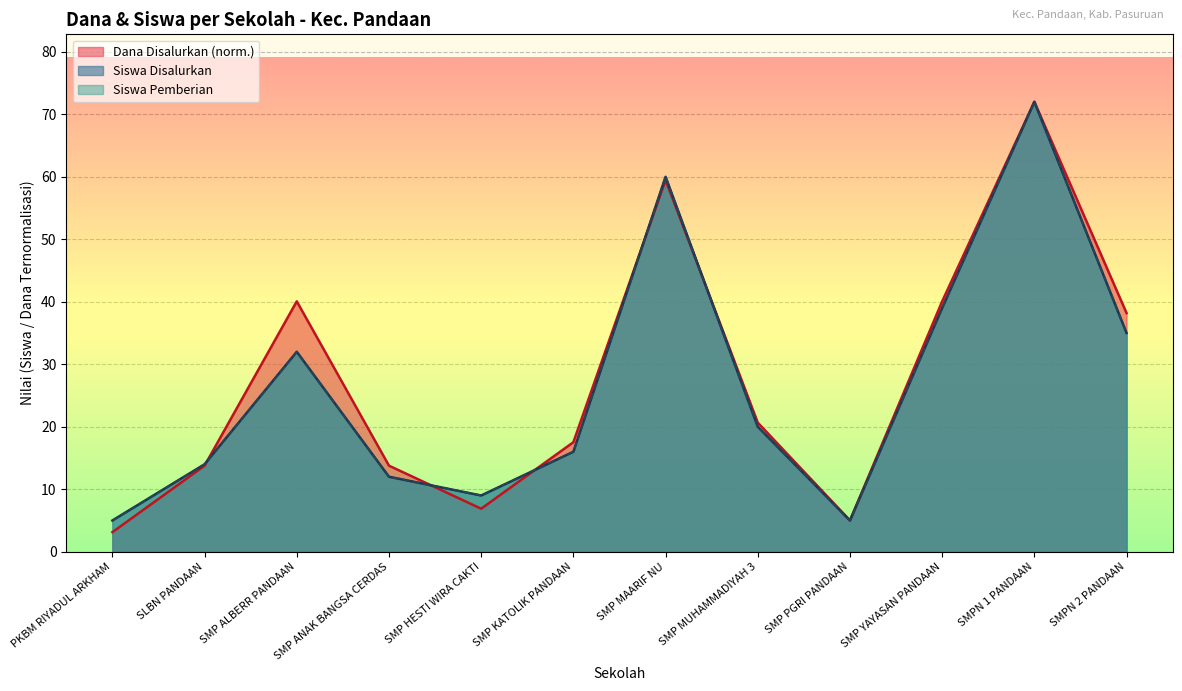

List the series in order of their peak value, lowest first.

Dana Disalurkan, Siswa Disalurkan, Siswa Pemberian